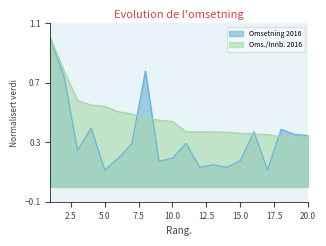

Read the Omsetning 2016 value at 11.

0.3